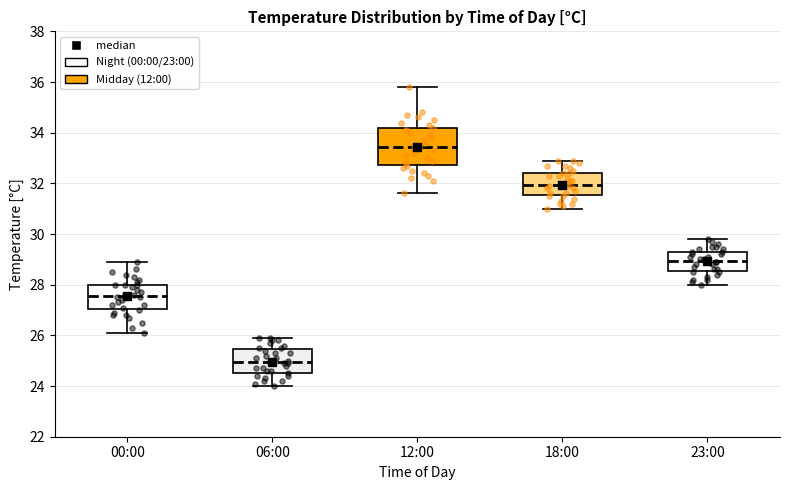

Reading left to right, read every box against the y-axis: the position of its median line, the range the box covers, and the ends of its whiskers. The values are not printed on the chart, so give them approximately, as read against the axis.

00:00: median 27.6, box 27.0 to 28.0, whiskers 26.2 to 29.0
06:00: median 25.0, box 24.6 to 25.4, whiskers 24.0 to 26.0
12:00: median 33.4, box 32.8 to 34.2, whiskers 31.6 to 35.8
18:00: median 32.0, box 31.6 to 32.4, whiskers 31.0 to 33.0
23:00: median 29.0, box 28.6 to 29.4, whiskers 28.0 to 29.8